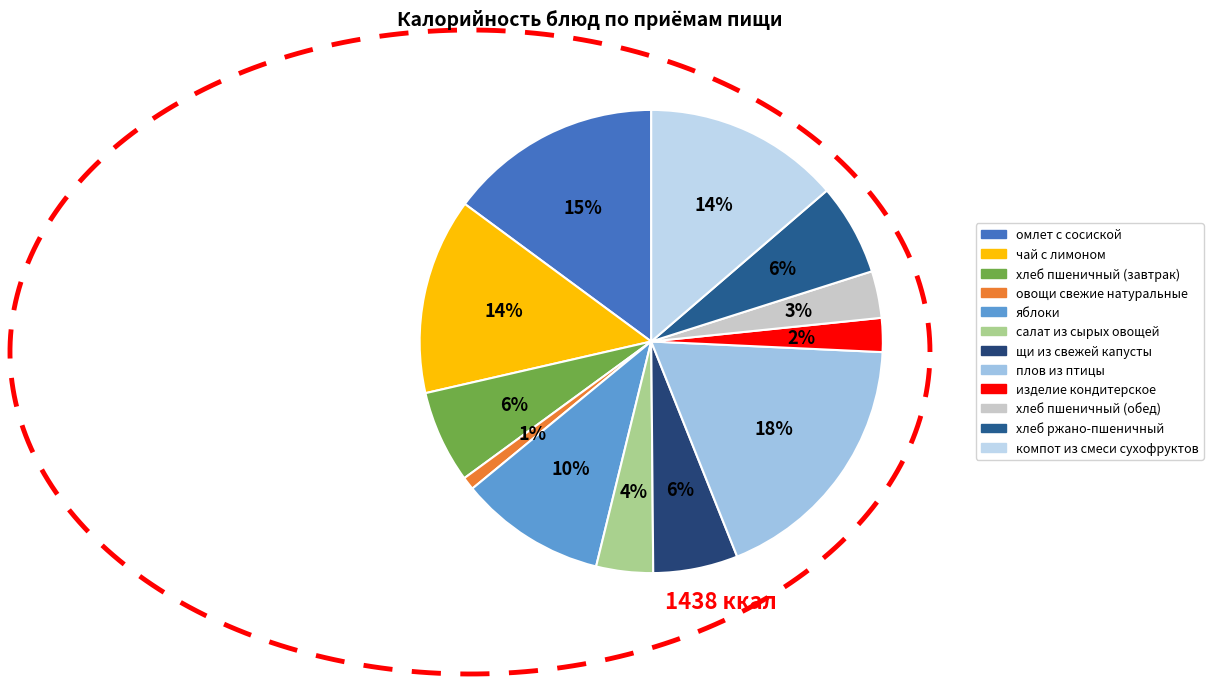

Is there a majority slice in this chart?

No